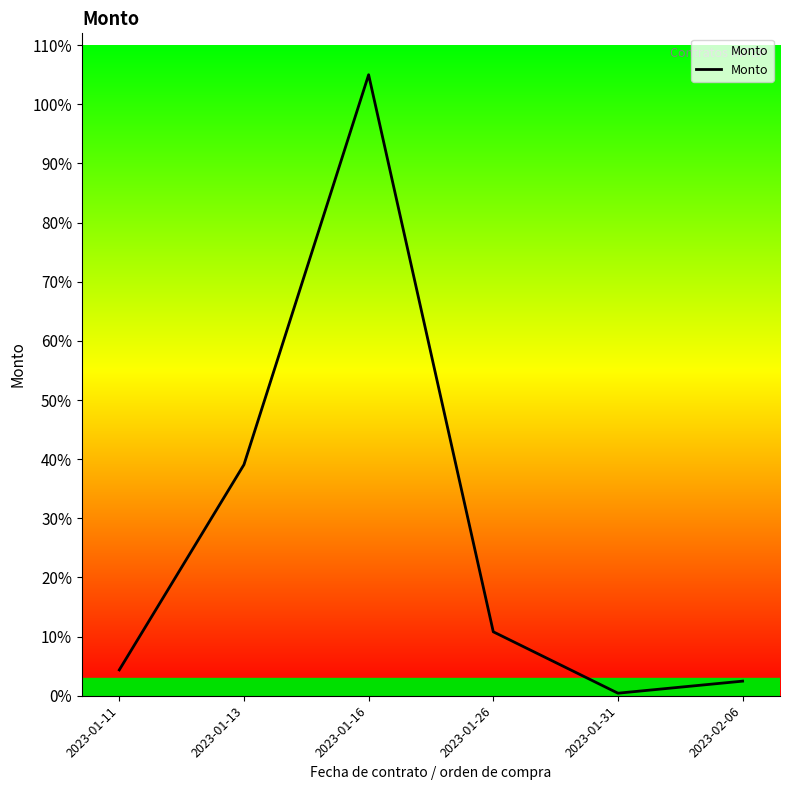

Rank the categories by value from highest to lowest.

2023-01-16, 2023-01-13, 2023-01-26, 2023-01-11, 2023-02-06, 2023-01-31